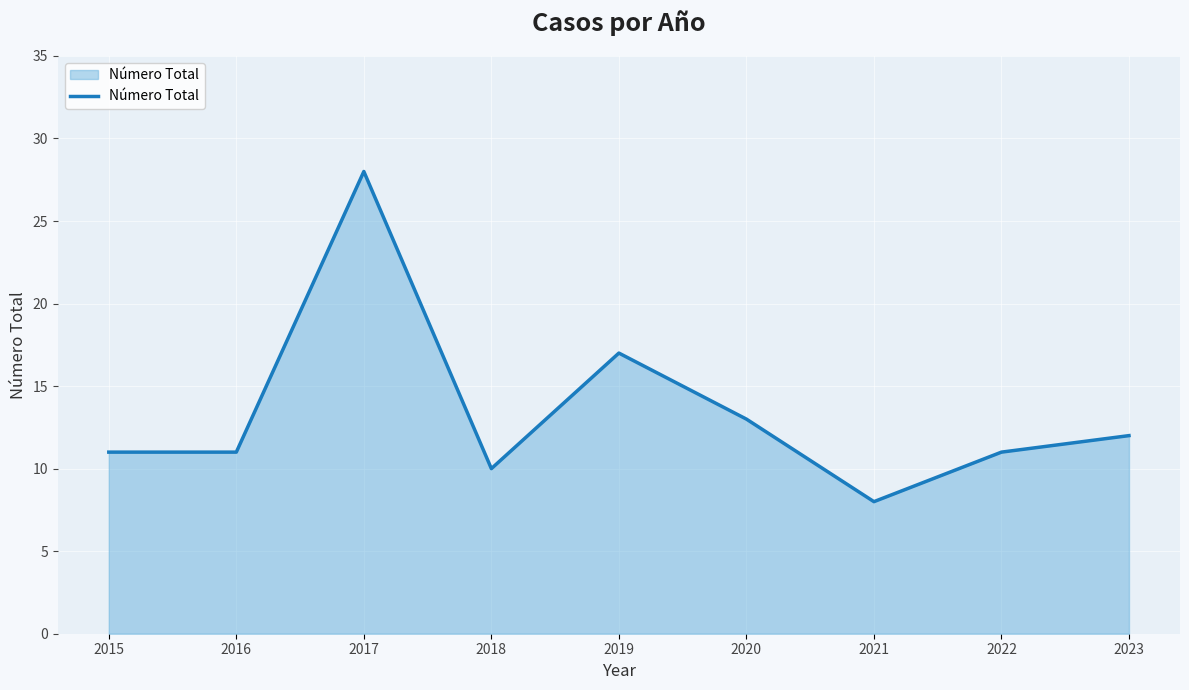

Reading left to right, what are all the values shown in this chart?

2015=11	2016=11	2017=28	2018=10	2019=17	2020=13	2021=8	2022=11	2023=12